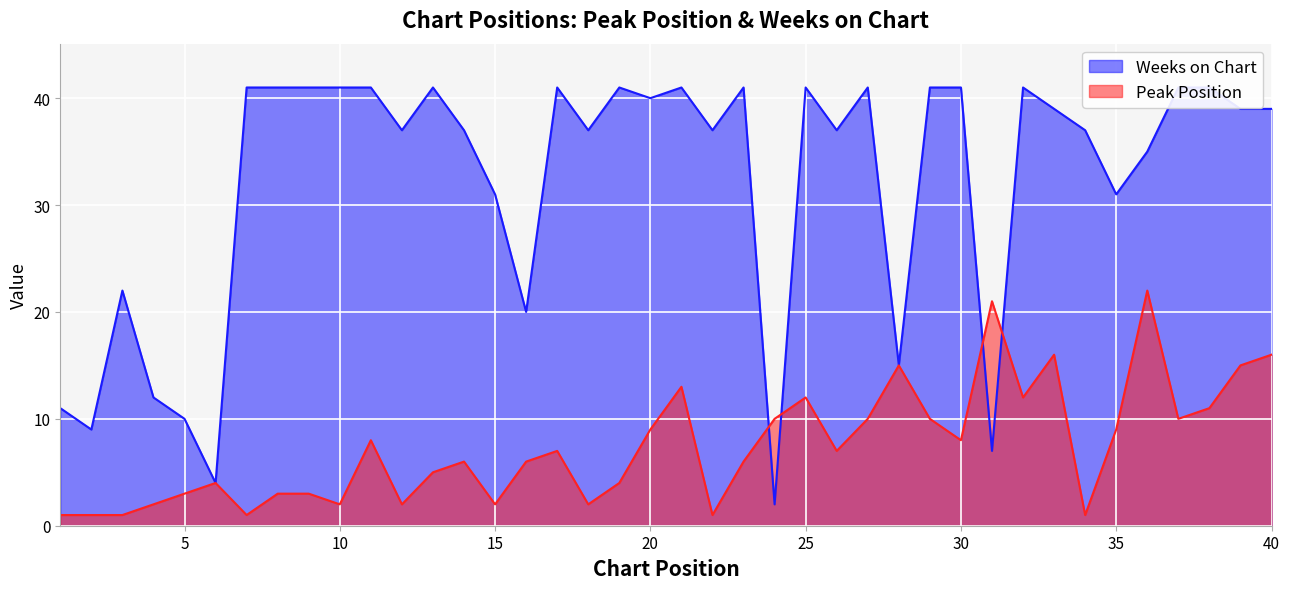

Reading right to left, extract all data points from this chart.

Peak Position: 40=16	39=15	38=11	37=10	36=22	35=9	34=1	33=16	32=12	31=21	30=8	29=10	28=15	27=10	26=7	25=12	24=10	23=6	22=1	21=13	20=9	19=4	18=2	17=7	16=6	15=2	14=6	13=5	12=2	11=8	10=2	9=3	8=3	7=1	6=4	5=3	4=2	3=1	2=1	1=1
Weeks on Chart: 40=39	39=39	38=41	37=41	36=35	35=31	34=37	33=39	32=41	31=7	30=41	29=41	28=15	27=41	26=37	25=41	24=2	23=41	22=37	21=41	20=40	19=41	18=37	17=41	16=20	15=31	14=37	13=41	12=37	11=41	10=41	9=41	8=41	7=41	6=4	5=10	4=12	3=22	2=9	1=11